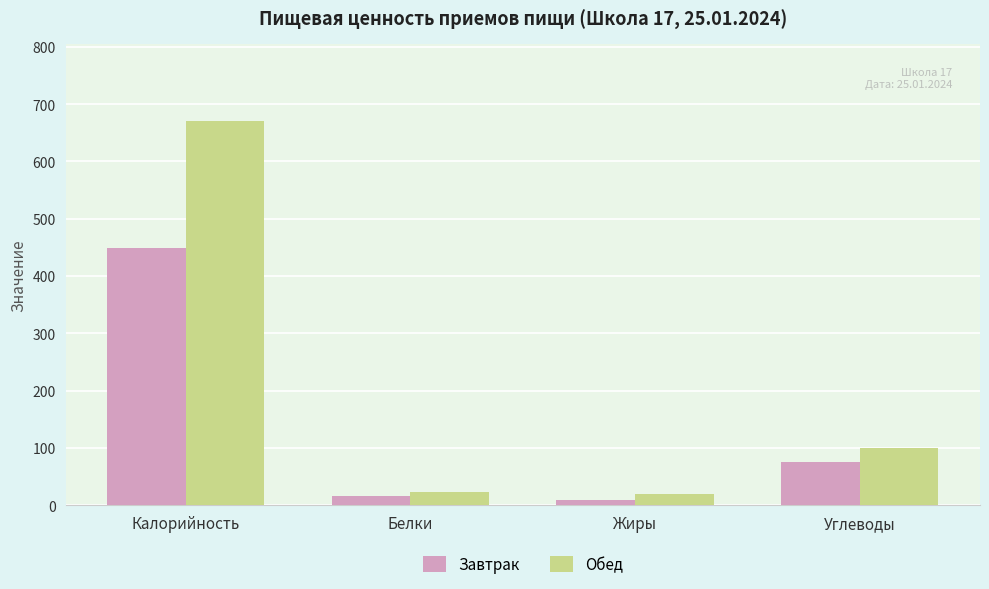

List the series in order of their peak value, highest first.

Обед, Завтрак